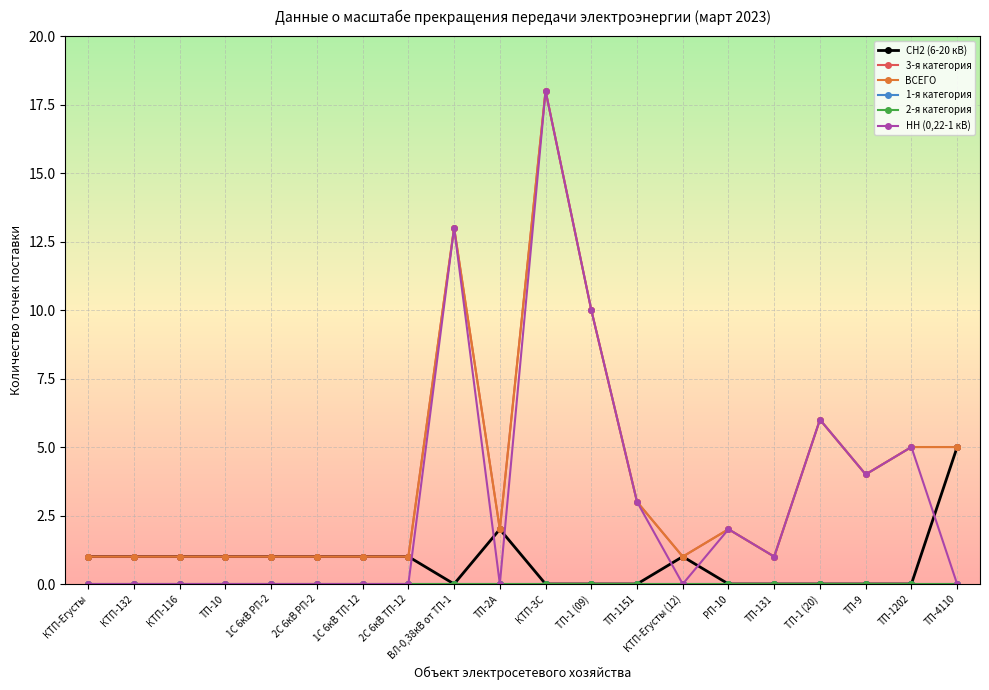

Which has a higher value, 2С 6кВ ТП-12 or ТП-9?

2С 6кВ ТП-12